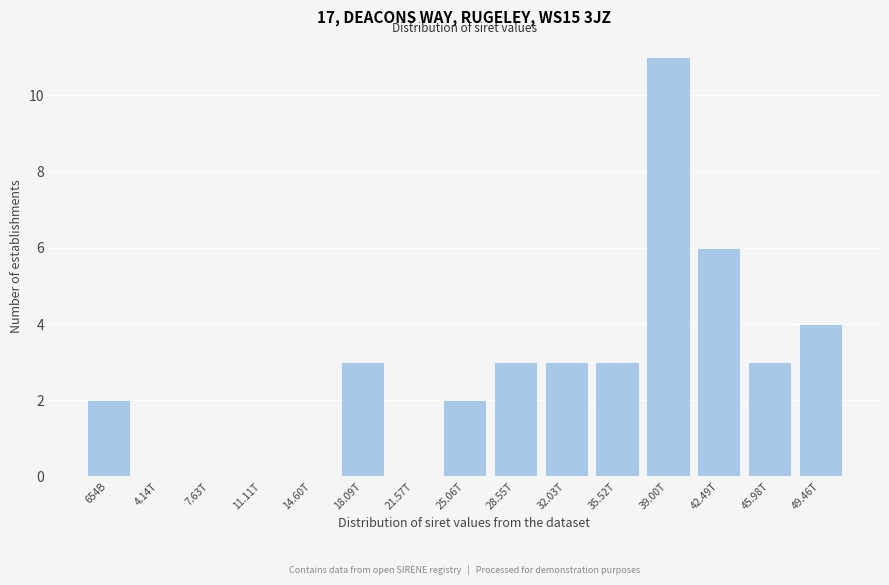

Reading right to left, transcribe all the data shown in this chart.

49.46T=4	45.98T=3	42.49T=6	39.00T=11	35.52T=3	32.03T=3	28.55T=3	25.06T=2	21.57T=0	18.09T=3	14.60T=0	11.11T=0	7.63T=0	4.14T=0	654B=2